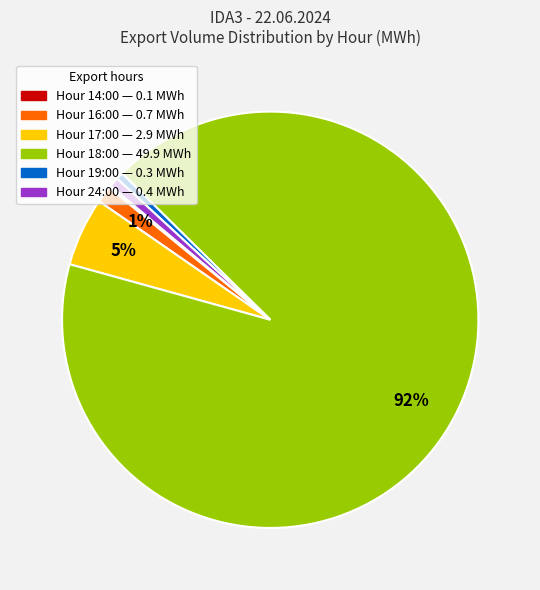

Does any single category account for the majority?

Yes